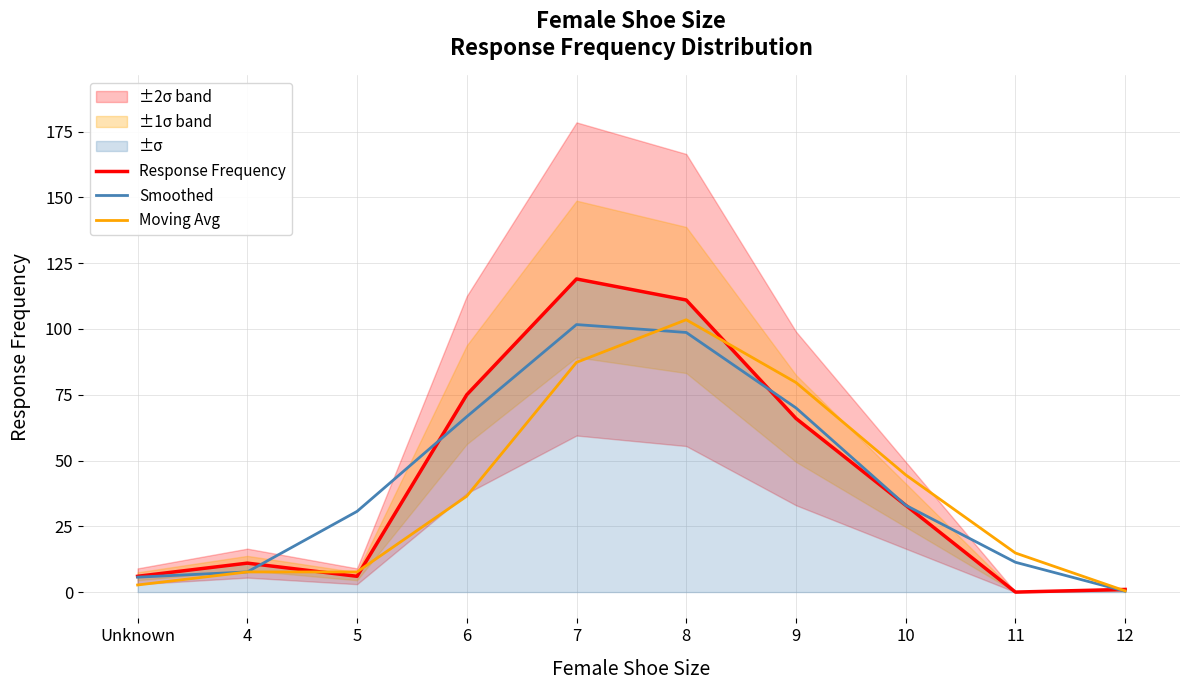

Is the value of Smoothed at 4 greater than the value of Response Frequency at 4?

No